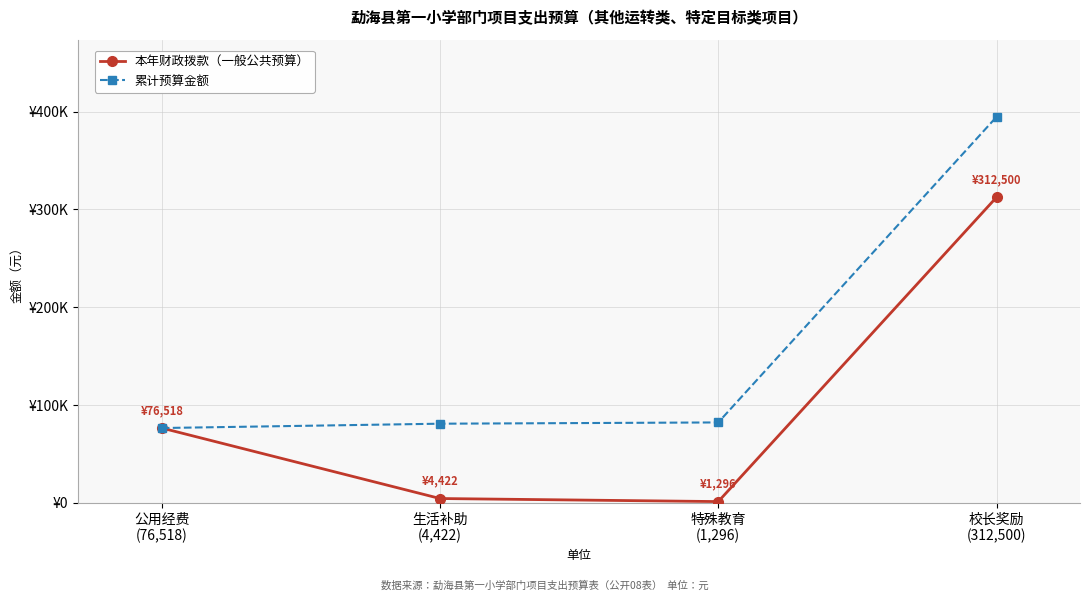

List the series in order of their peak value, lowest first.

本年财政拨款（一般公共预算）, 累计预算金额